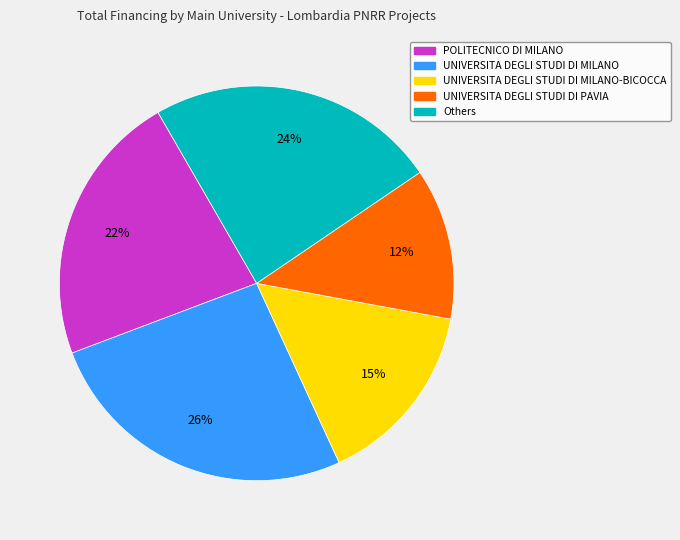

Is UNIVERSITA DEGLI STUDI DI PAVIA the majority of the pie?

No